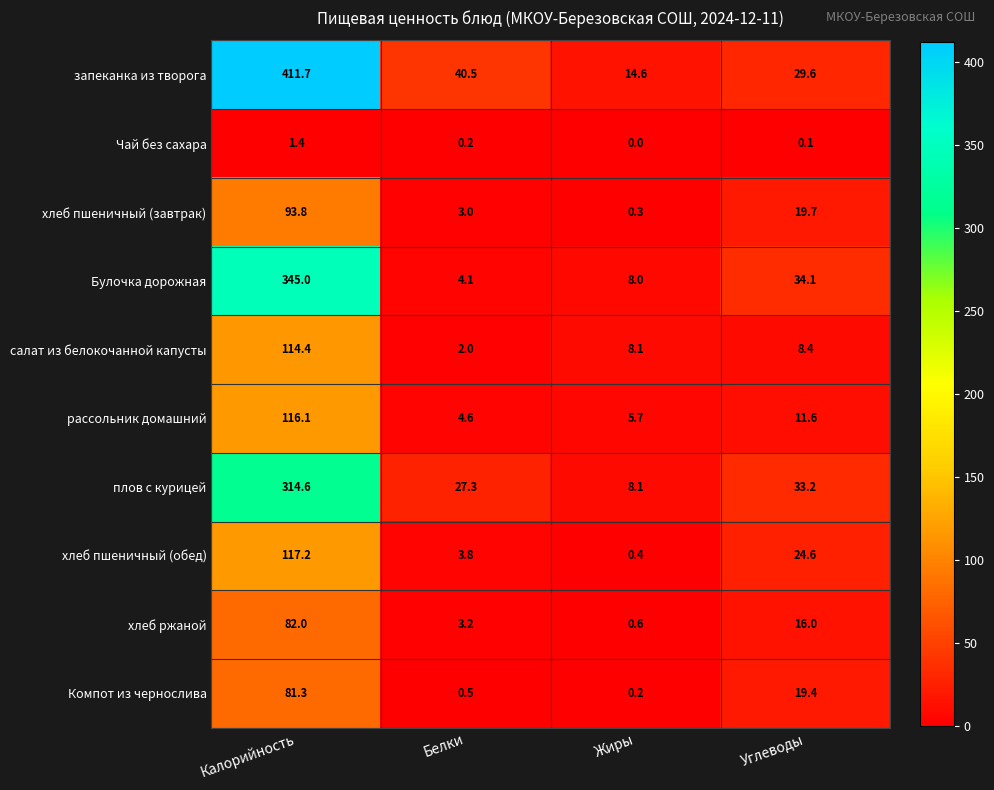

At Углеводы, list the series in order from smallest to largest.

Чай без сахара, салат из белокочанной капусты, рассольник домашний, хлеб ржаной, Компот из чернослива, хлеб пшеничный (завтрак), хлеб пшеничный (обед), запеканка из творога, плов с курицей, Булочка дорожная